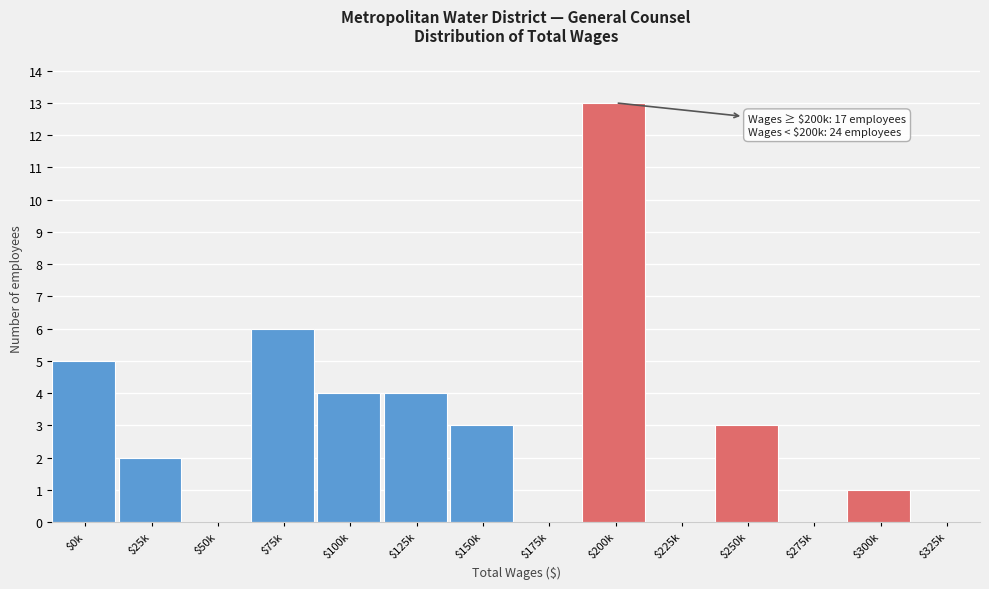

The chart shows a value of 1 at $150k. True or false?

False